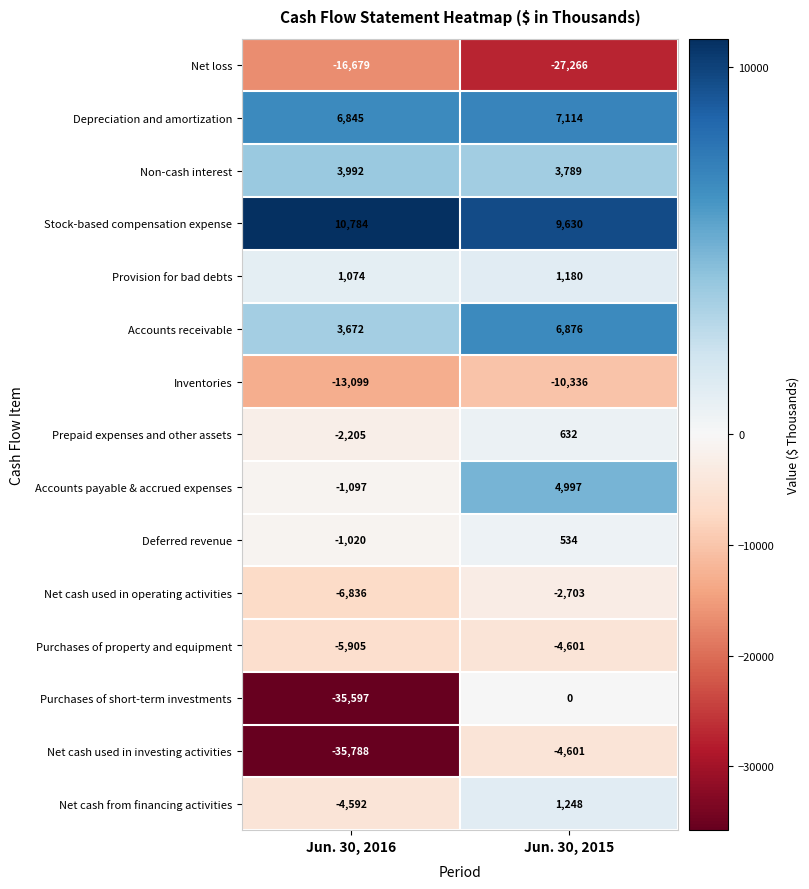

Reading left to right, list all the values displayed in this chart.

Net loss: -16679	-27266
Depreciation and amortization: 6845	7114
Non-cash interest: 3992	3789
Stock-based compensation expense: 10784	9630
Provision for bad debts: 1074	1180
Accounts receivable: 3672	6876
Inventories: -13099	-10336
Prepaid expenses and other assets: -2205	632
Accounts payable & accrued expenses: -1097	4997
Deferred revenue: -1020	534
Net cash used in operating activities: -6836	-2703
Purchases of property and equipment: -5905	-4601
Purchases of short-term investments: -35597	0
Net cash used in investing activities: -35788	-4601
Net cash from financing activities: -4592	1248